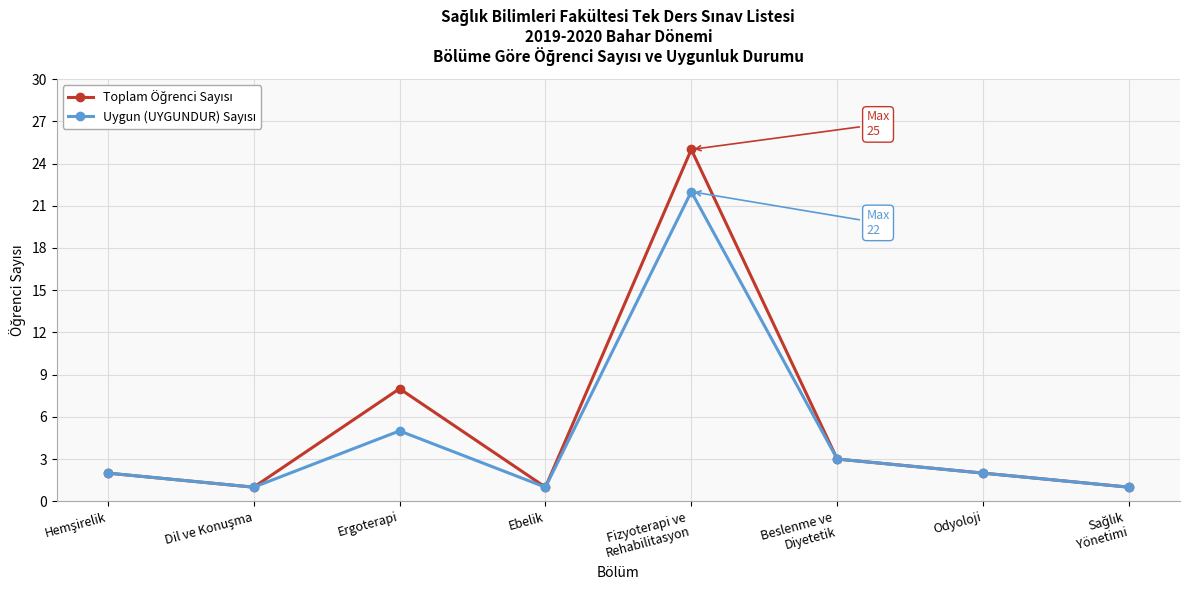

What position from the left is Ergoterapi?

3